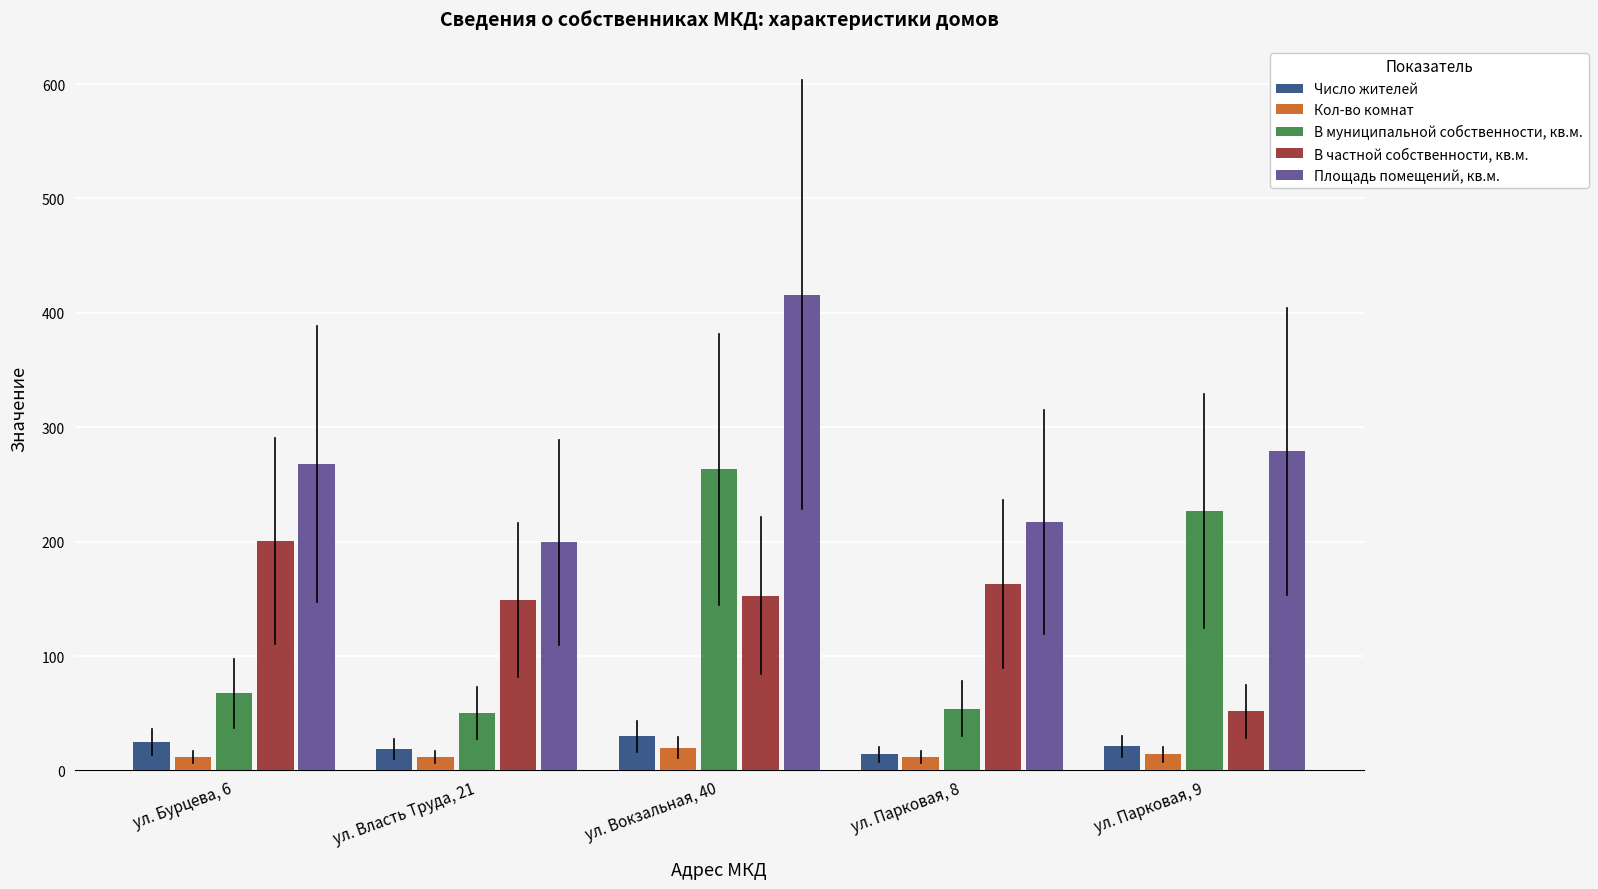

How many groups of bars are there?

5